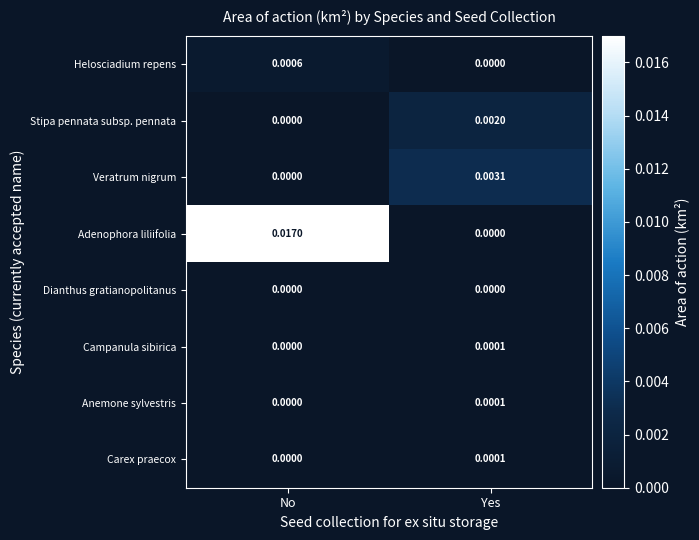

Count the number of categories in the chart.

2